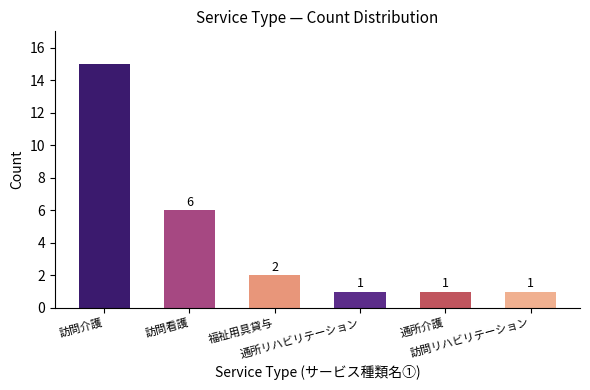

How many series are shown in this chart?

1